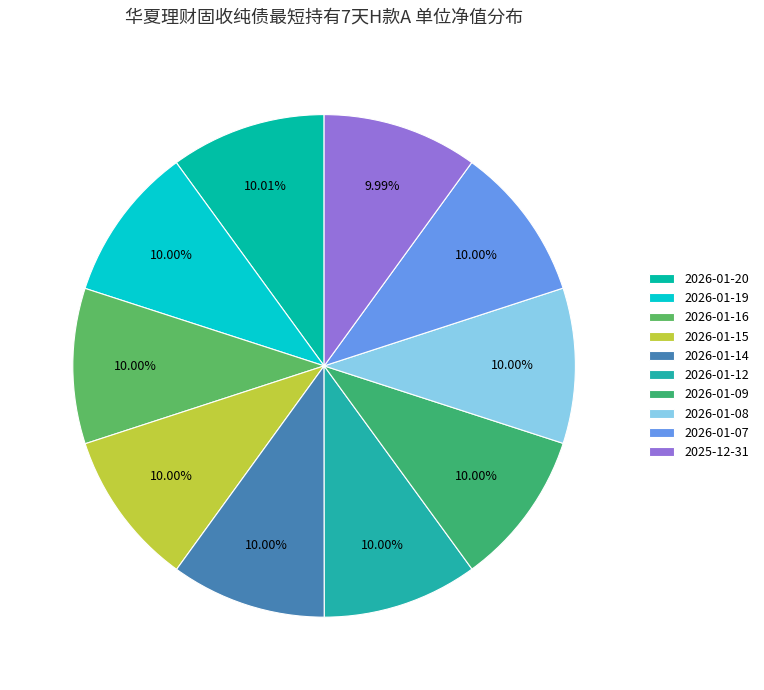

True or false: 2026-01-07 accounts for 1% of the total.

False